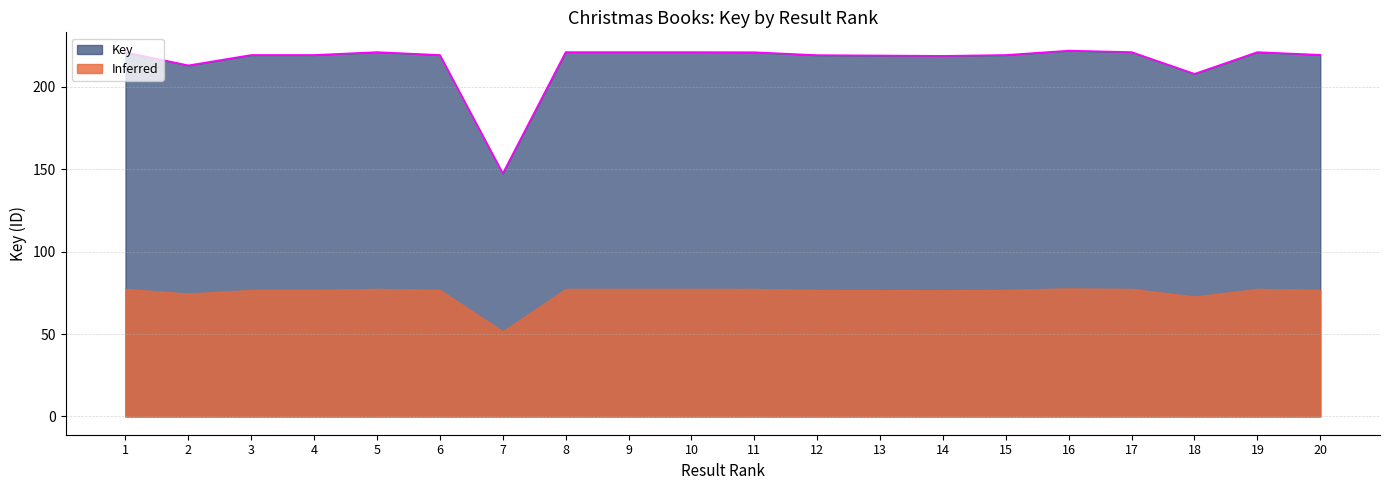

True or false: the data shows 84.1 at 16.

False